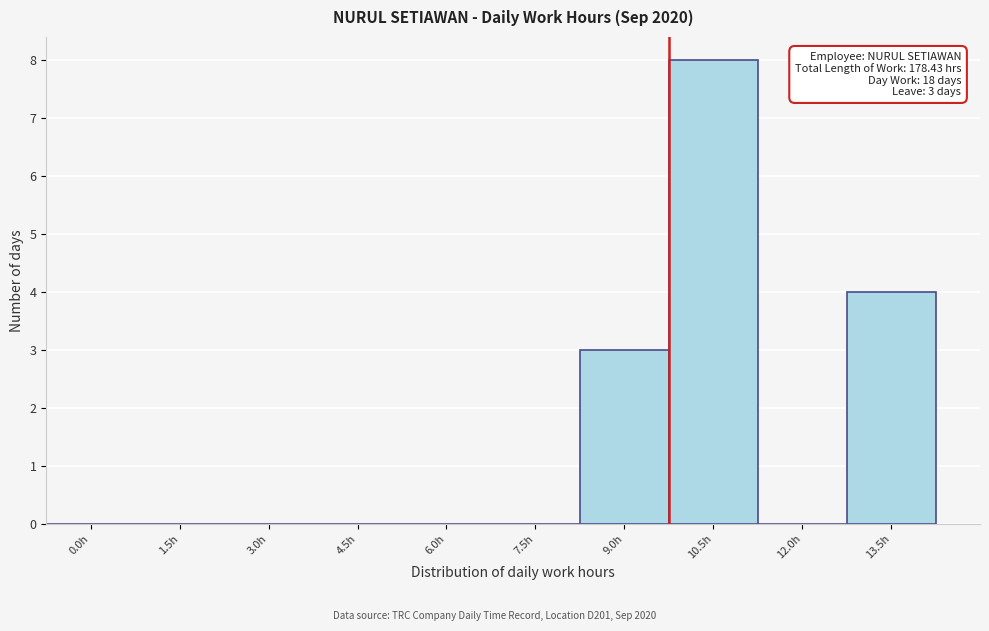

Reading left to right, transcribe all the data shown in this chart.

0.0h=0	1.5h=0	3.0h=0	4.5h=0	6.0h=0	7.5h=0	9.0h=3	10.5h=8	12.0h=0	13.5h=4